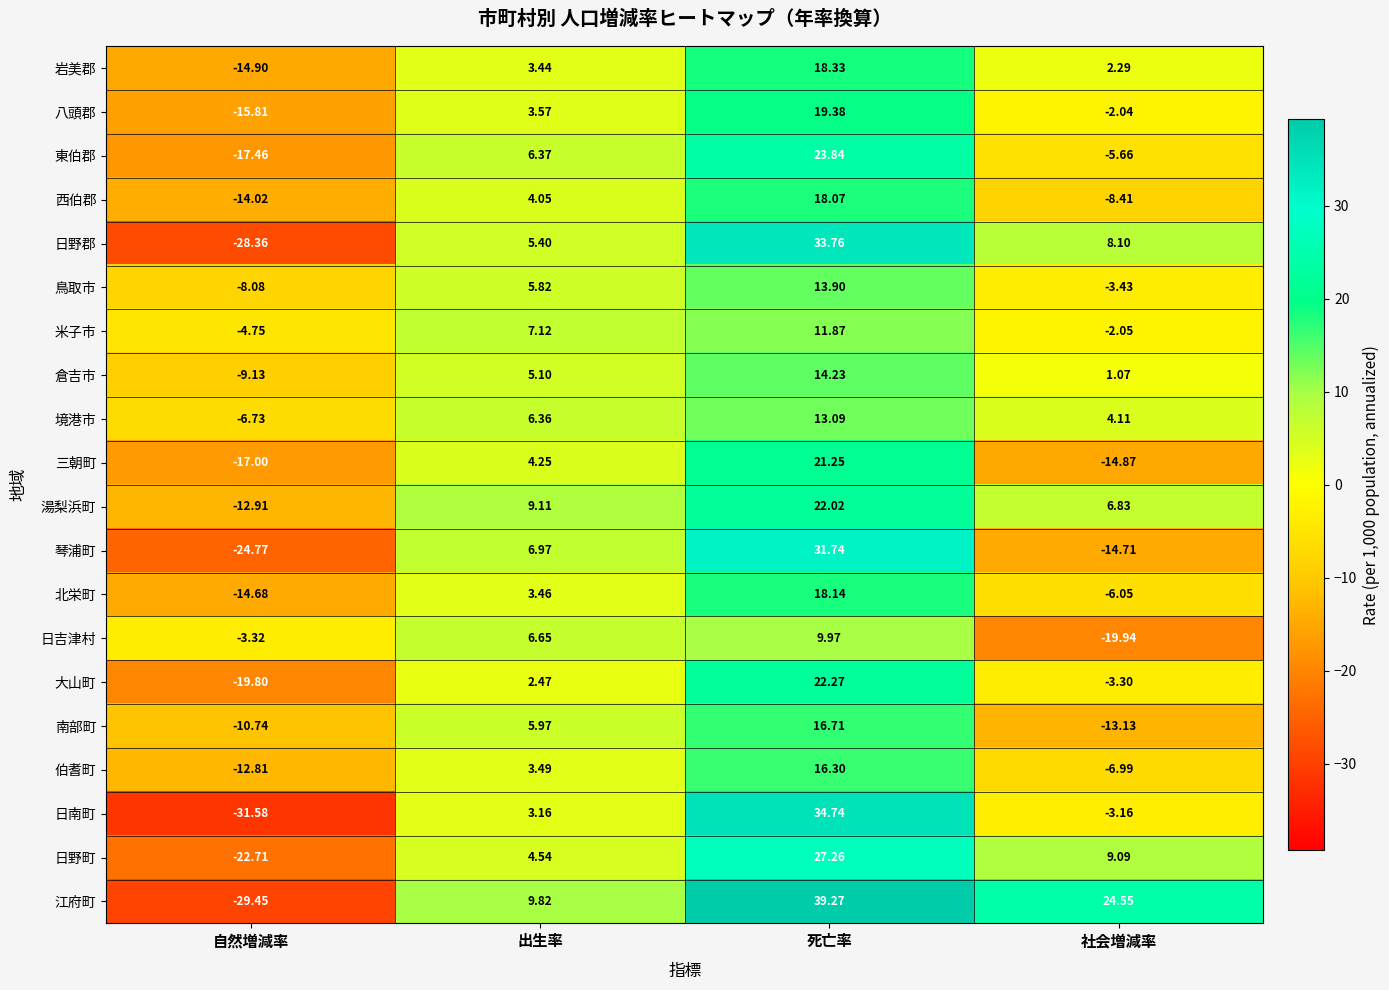

At which category is the sum across all series the highest?

死亡率